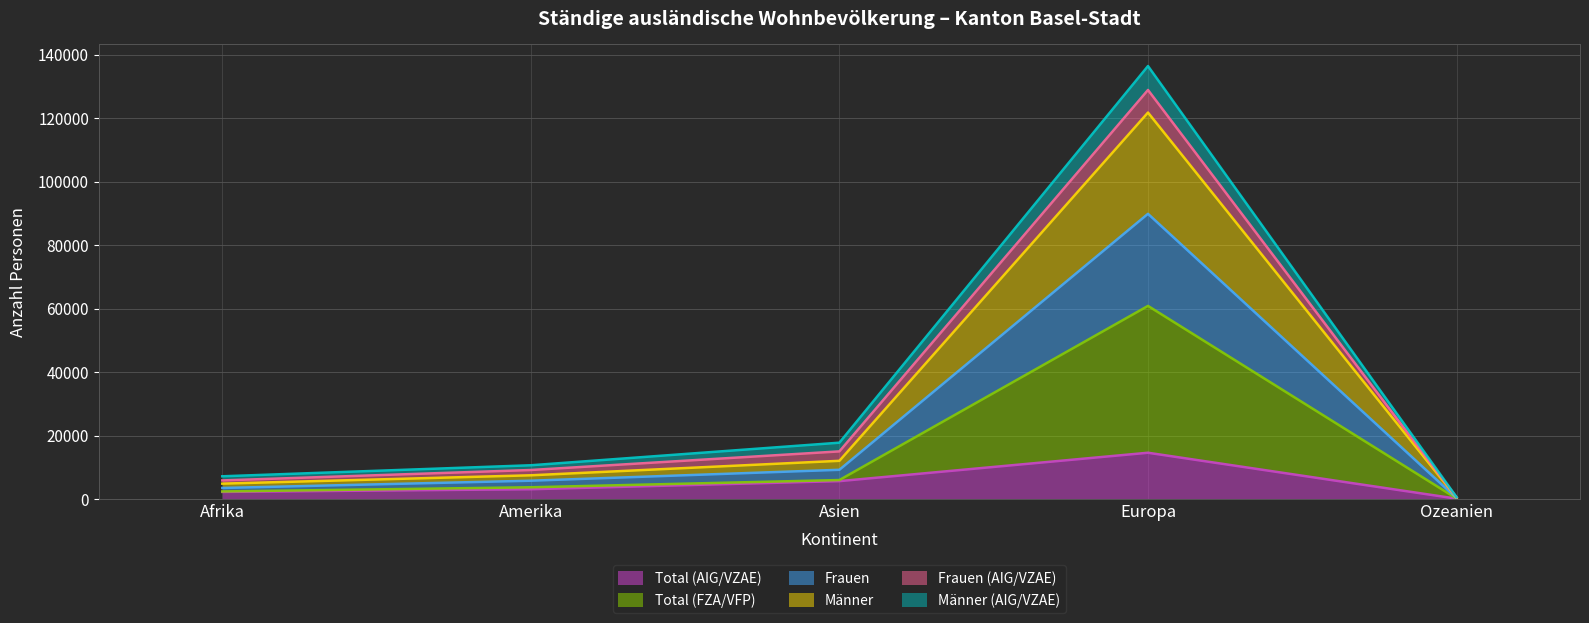

What is the label of the 5th point from the right?

Afrika